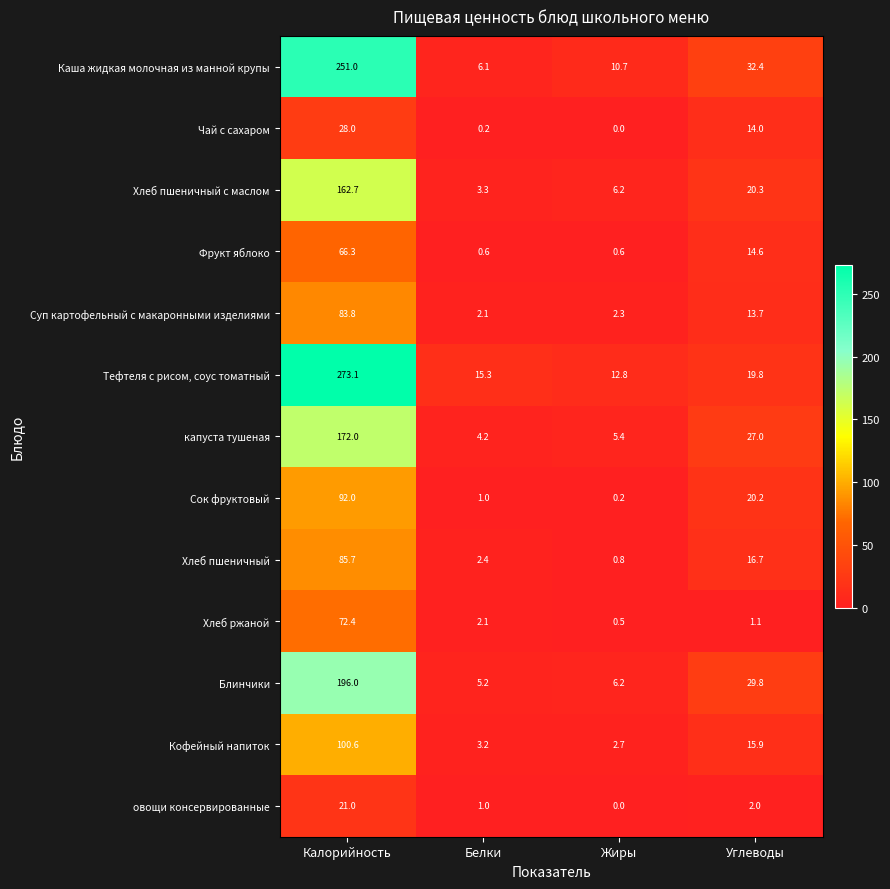

What is the total value across all series at Жиры?

48.4